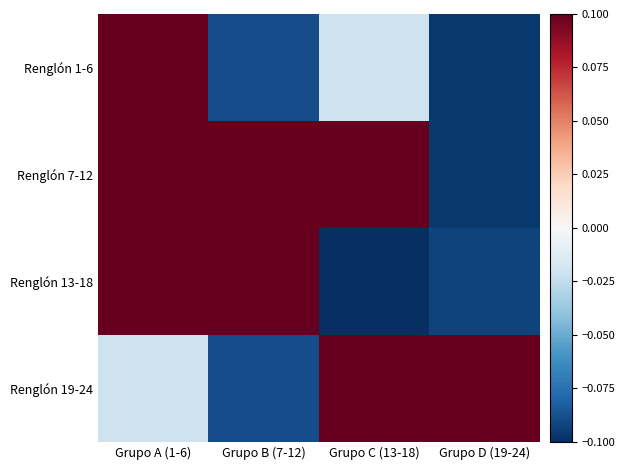

Which series has the widest spread of values?

Renglón 13-18